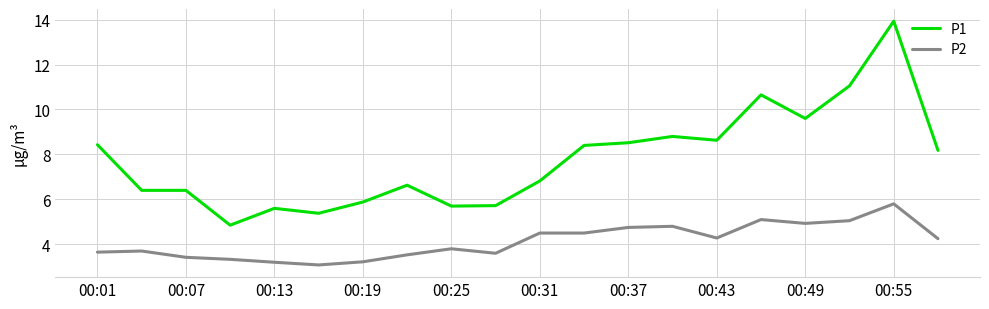

What is the lowest value of the P2 series?

3.1